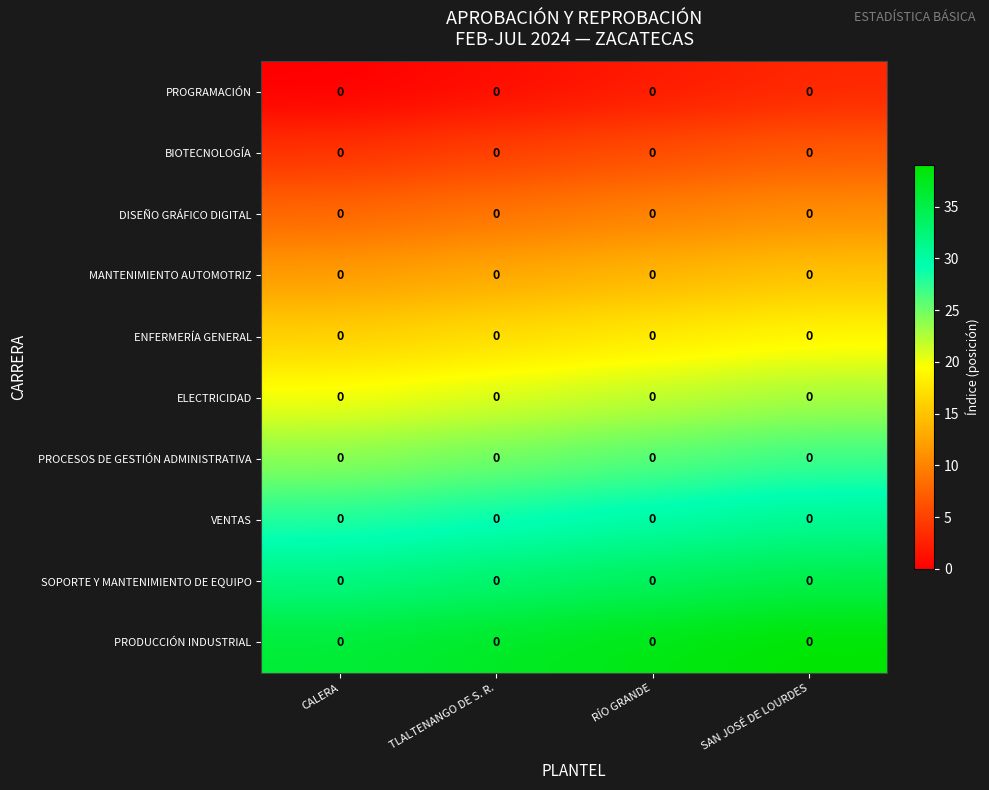

Is the value of ELECTRICIDAD at CALERA greater than the value of VENTAS at RÍO GRANDE?

No